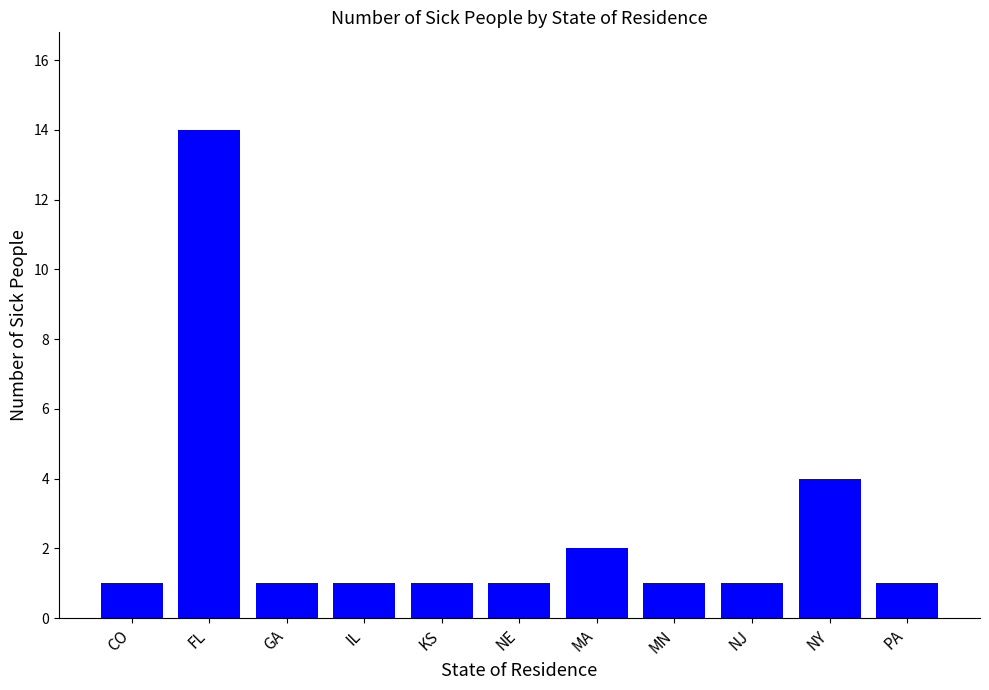

What is the minimum value shown in the chart?

1